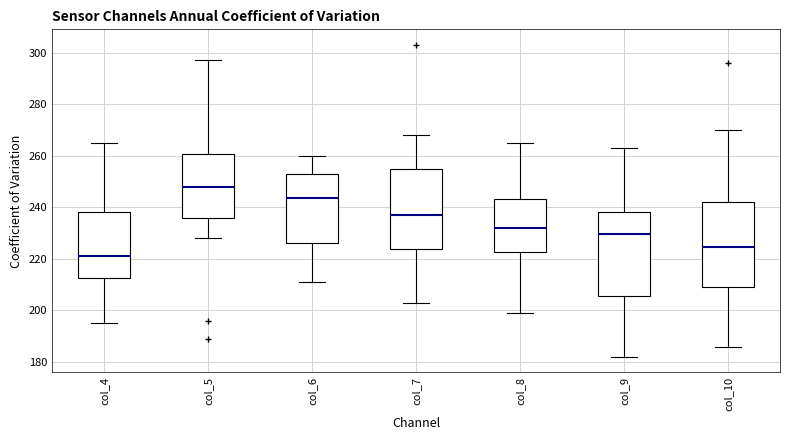

Reading left to right, read every box against the y-axis: the position of its median line, the range the box covers, and the ends of its whiskers. The values are not printed on the chart, so give them approximately, as read against the axis.

col_4: median 222, box 212 to 238, whiskers 196 to 266
col_5: median 248, box 236 to 260, whiskers 228 to 298
col_6: median 244, box 226 to 252, whiskers 212 to 260
col_7: median 238, box 224 to 256, whiskers 204 to 268
col_8: median 232, box 222 to 244, whiskers 200 to 266
col_9: median 230, box 206 to 238, whiskers 182 to 264
col_10: median 224, box 210 to 242, whiskers 186 to 270